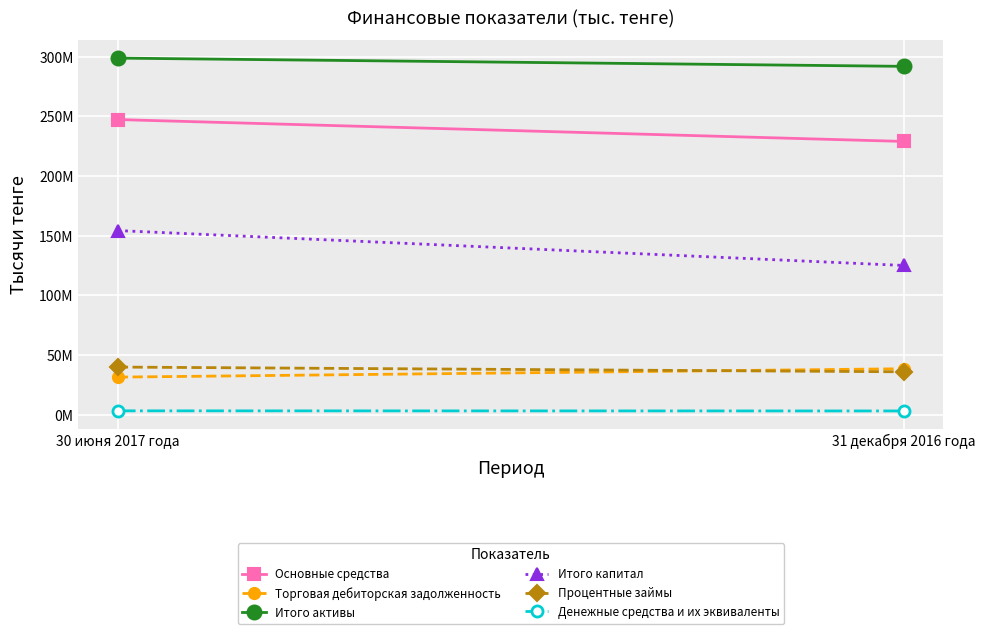

Read the Основные средства value at 31 декабря 2016 года, to the nearest 50.

228993700